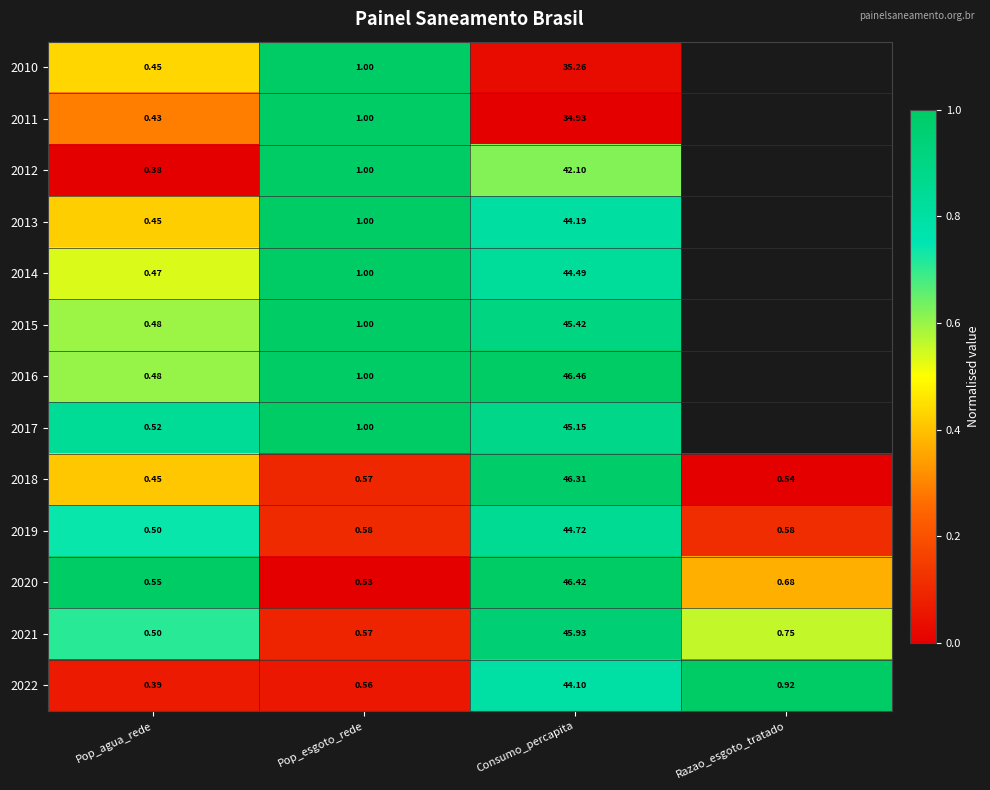

Is the value of 2012 at Consumo_percapita greater than the value of 2021 at Consumo_percapita?

No